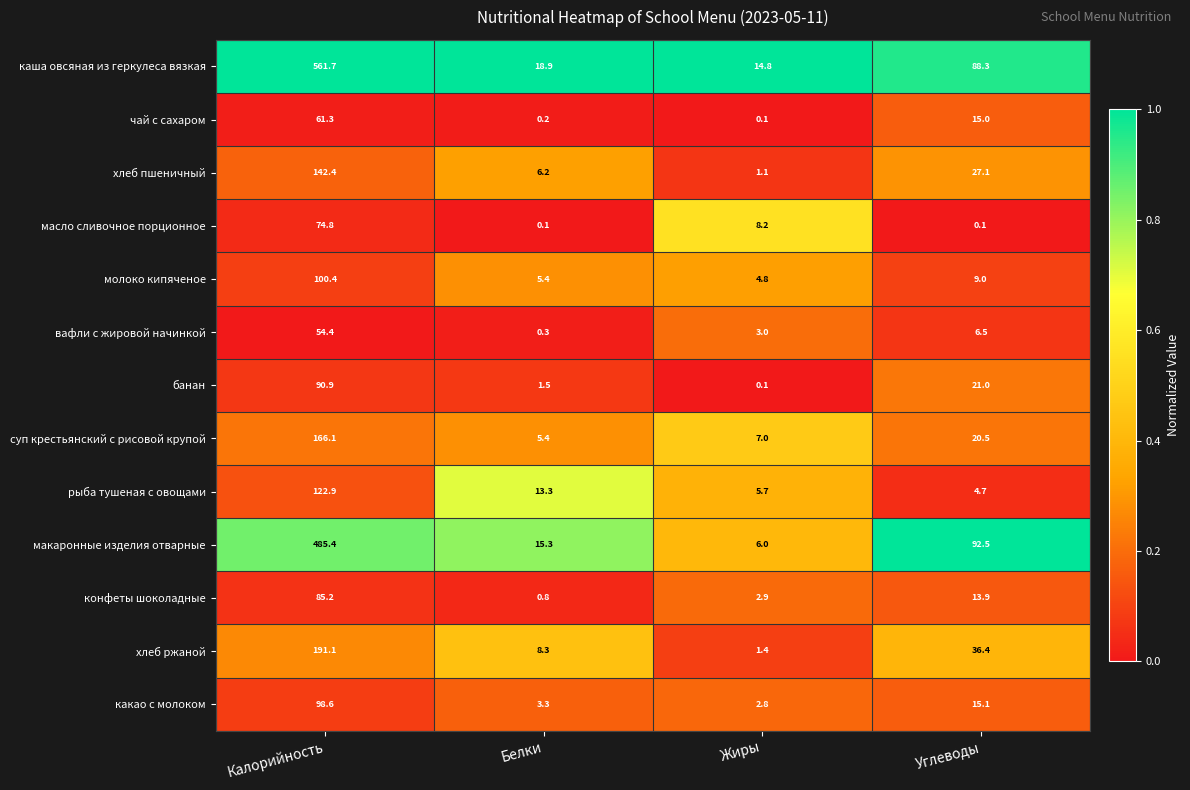

Which series has the largest total across all categories?

каша овсяная из геркулеса вязкая